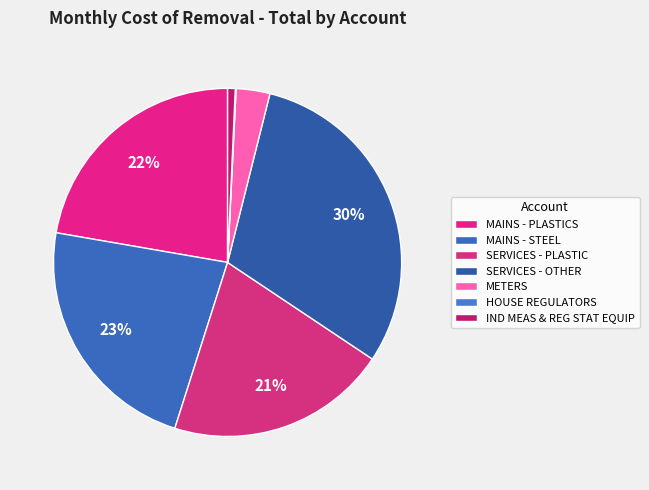

Does any single category account for the majority?

No